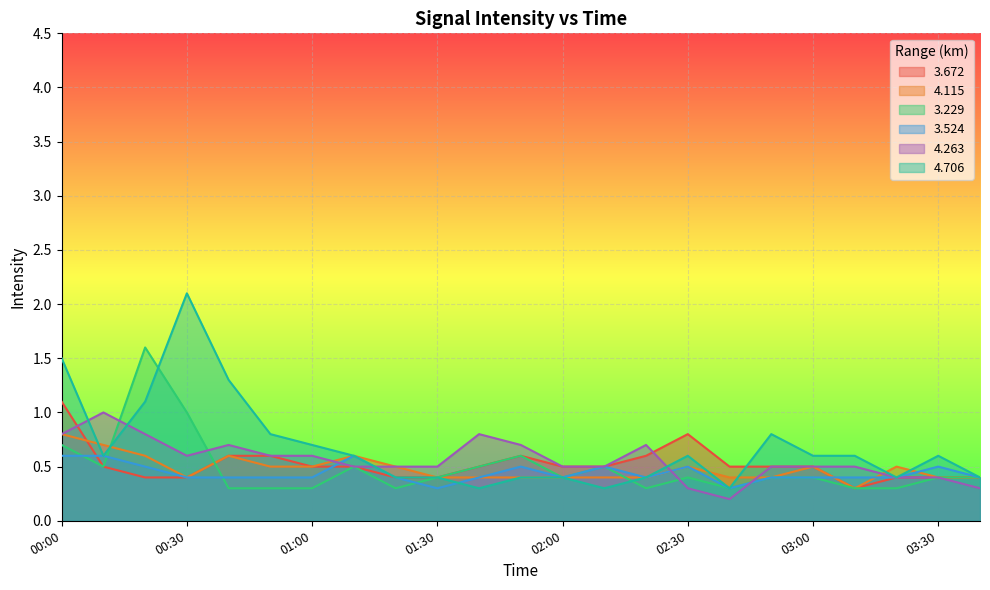

True or false:   3.229 has a value of 0.7 at 00:10.

False